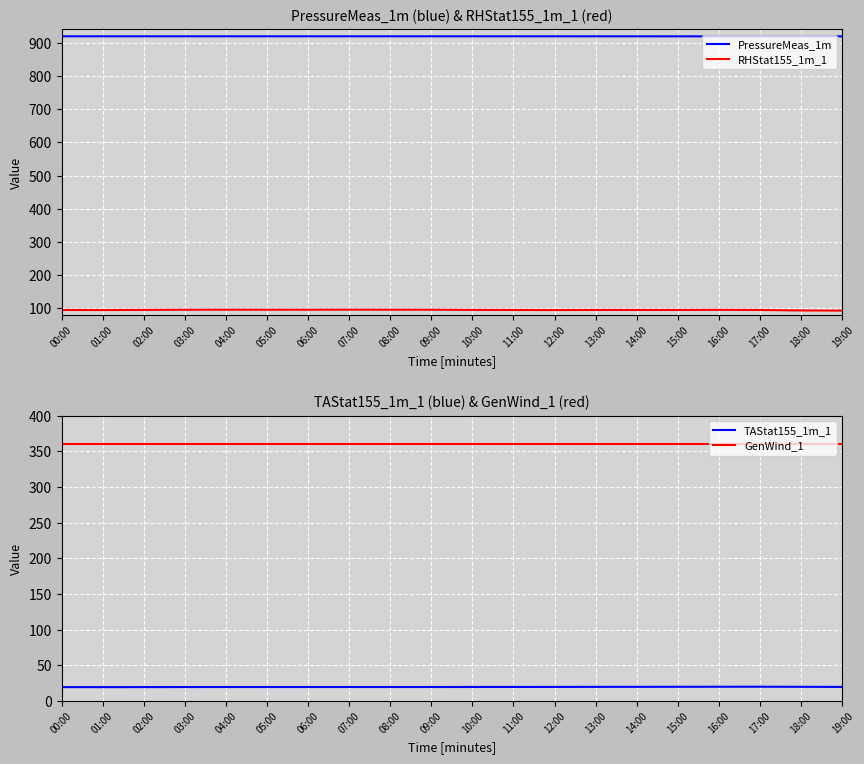

Reading right to left, extract all data points from this chart.

PressureMeas_1m: 19:00=919.2	18:00=919.2	17:00=919.2	16:00=919.2	15:00=919.3	14:00=919.3	13:00=919.3	12:00=919.3	11:00=919.4	10:00=919.4	09:00=919.4	08:00=919.4	07:00=919.4	06:00=919.4	05:00=919.4	04:00=919.4	03:00=919.4	02:00=919.4	01:00=919.4	00:00=919.4
RHStat155_1m_1: 19:00=93.4	18:00=93.8	17:00=95.3	16:00=95.7	15:00=95.4	14:00=95.4	13:00=95.4	12:00=95.1	11:00=95.3	10:00=95.5	09:00=96.1	08:00=96.2	07:00=96.3	06:00=96.1	05:00=96.1	04:00=96.2	03:00=96.0	02:00=95.5	01:00=95.1	00:00=95.3
TAStat155_1m_1: 19:00=19.9	18:00=20.1	17:00=20.2	16:00=20.2	15:00=20.1	14:00=20.0	13:00=20.0	12:00=19.9	11:00=19.9	10:00=19.8	09:00=19.8	08:00=19.8	07:00=19.8	06:00=19.8	05:00=19.8	04:00=19.8	03:00=19.8	02:00=19.7	01:00=19.6	00:00=19.6
GenWind_1: 19:00=360.0	18:00=360.0	17:00=360.0	16:00=360.0	15:00=360.0	14:00=360.0	13:00=360.0	12:00=360.0	11:00=360.0	10:00=360.0	09:00=360.0	08:00=360.0	07:00=360.0	06:00=360.0	05:00=360.0	04:00=360.0	03:00=360.0	02:00=360.0	01:00=360.0	00:00=360.0